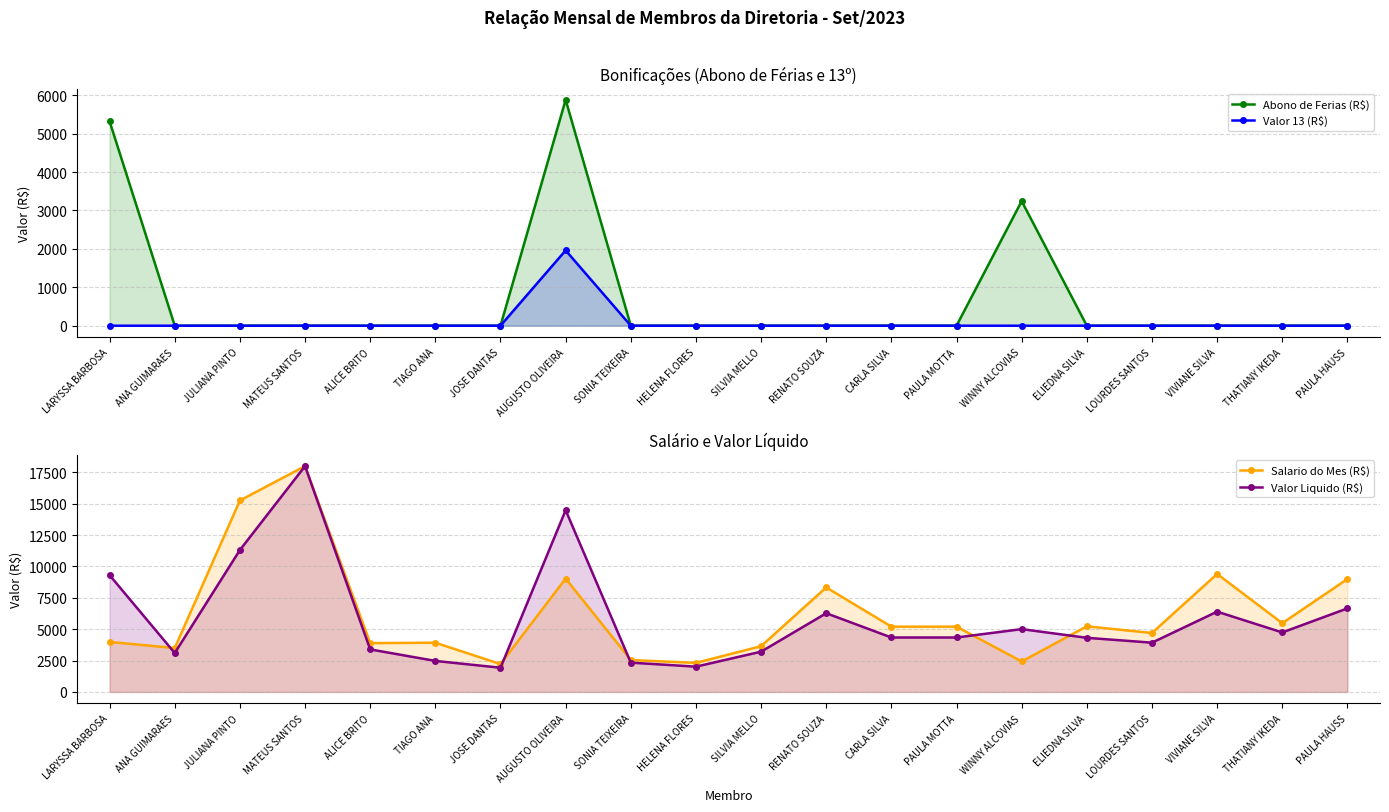

Reading left to right, extract all data points from this chart.

Abono de Ferias (R$): 5317.9	0.0	0.0	0.0	0.0	0.0	0.0	5879.6	0.0	0.0	0.0	0.0	0.0	0.0	3242.4	0.0	0.0	0.0	0.0	0.0
Valor 13 (R$): 0.0	0.0	0.0	0.0	0.0	0.0	0.0	1960.0	0.0	0.0	0.0	0.0	0.0	0.0	0.0	0.0	0.0	0.0	0.0	0.0
Salario do Mes (R$): 3988.4	3503.2	15261.0	18000.0	3893.7	3926.1	2226.1	9036.4	2547.6	2319.5	3652.3	8333.3	5206.4	5206.4	2431.8	5233.3	4701.1	9405.1	5481.1	9003.0
Valor Liquido (R$): 9306.3	3103.9	11313.4	18000.0	3393.1	2475.5	1933.4	14483.5	2338.1	2018.4	3212.7	6276.3	4342.1	4342.1	5008.8	4317.3	3929.9	6400.6	4745.3	6661.5